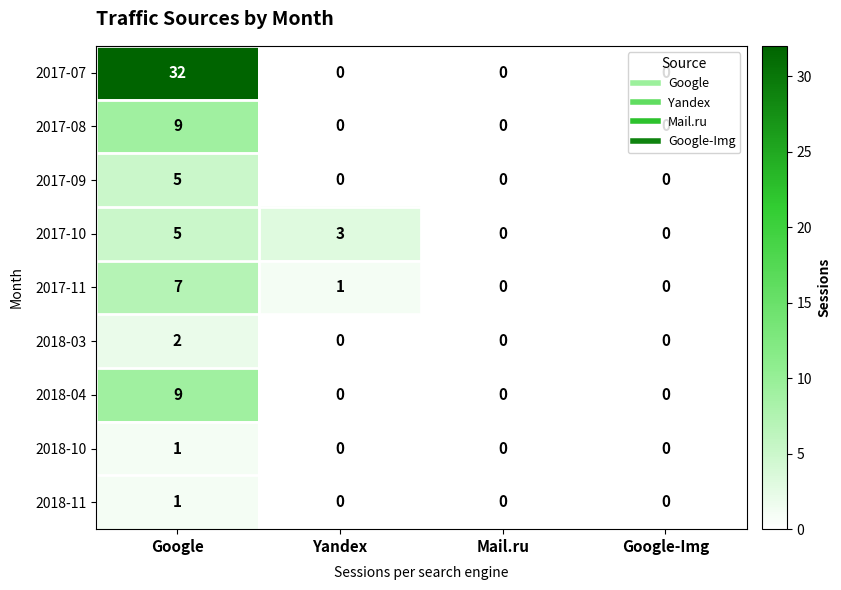

Which series has the largest total across all categories?

2017-07